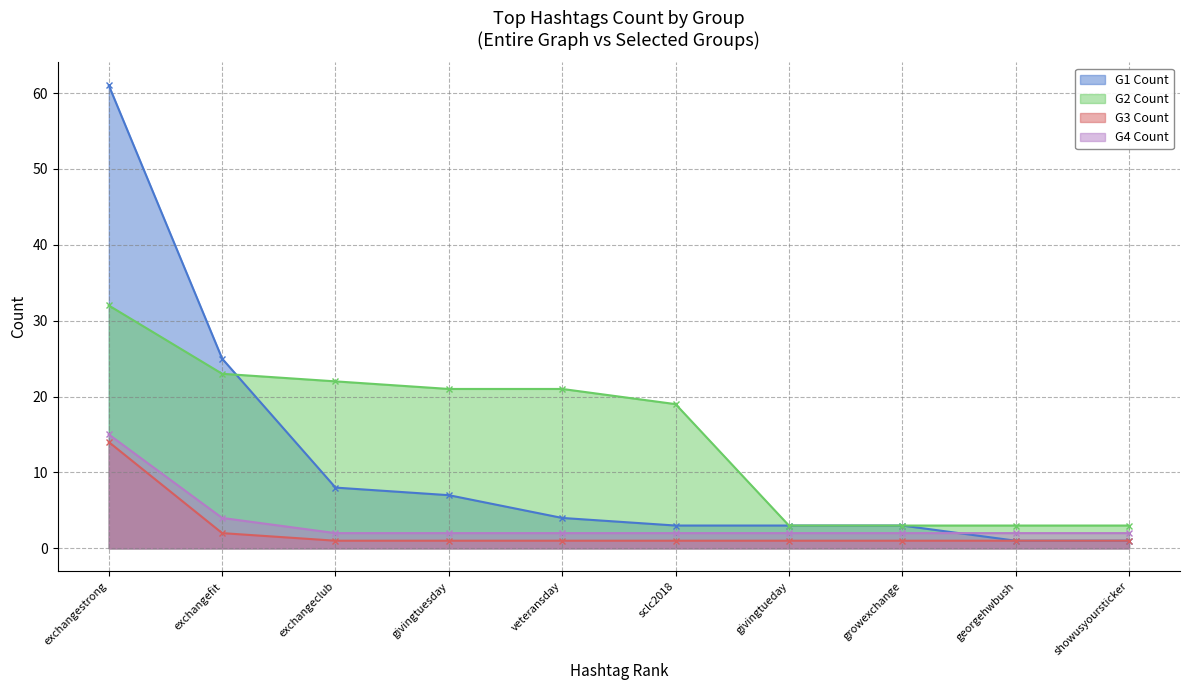

At which category does the chart reach its peak across all series?

exchangestrong